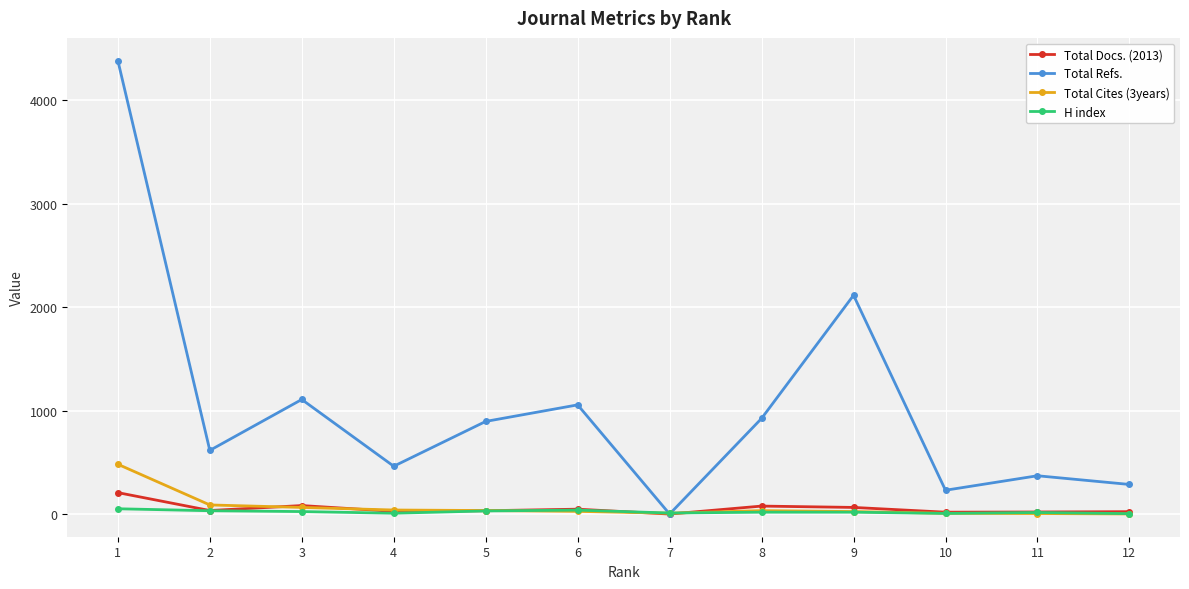

True or false: Total Docs. (2013) has more than 1 interior local peaks.

True